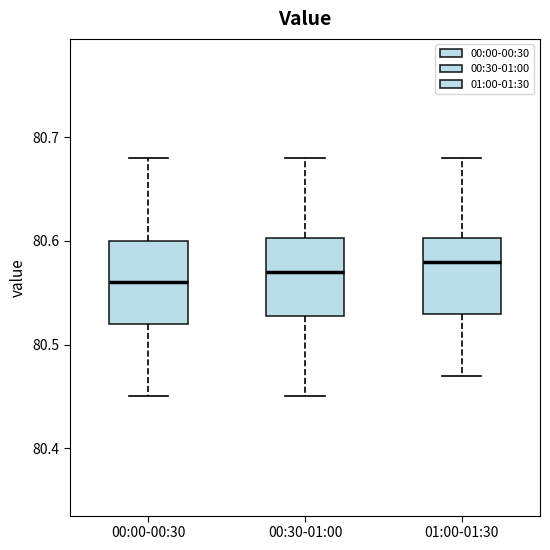

Which box has the highest median line?

01:00-01:30